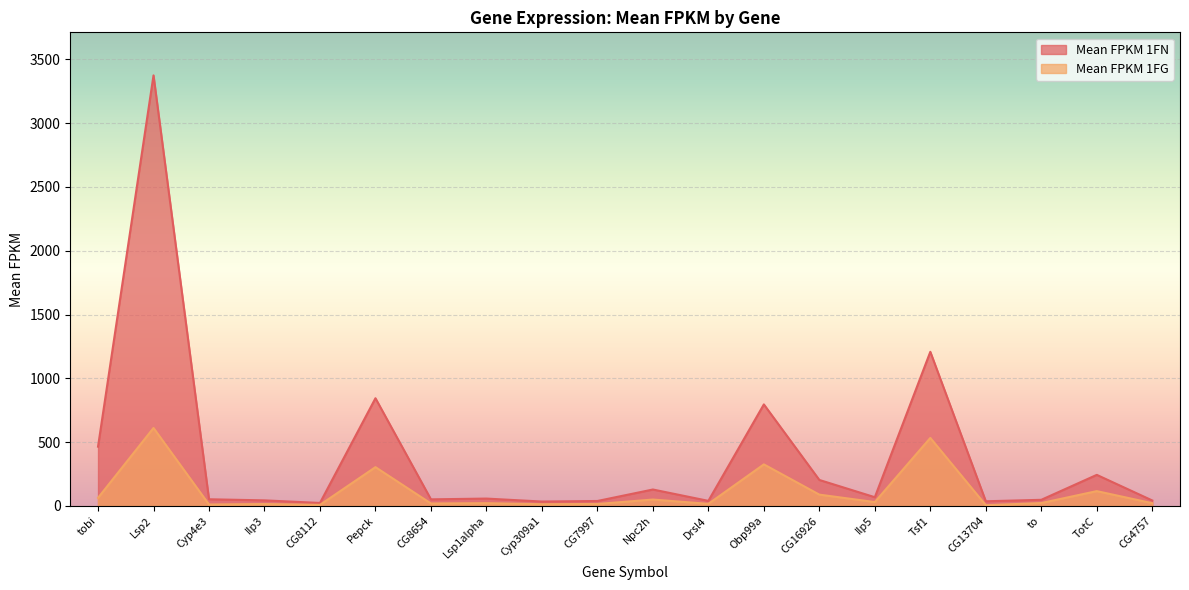

Does the chart display data point markers on the line(s)?

No